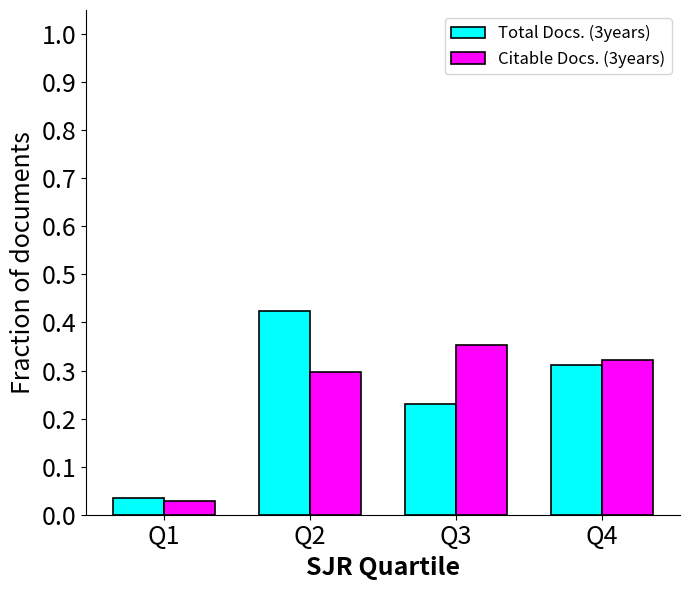

At how many categories does at least one series exceed 0?

4